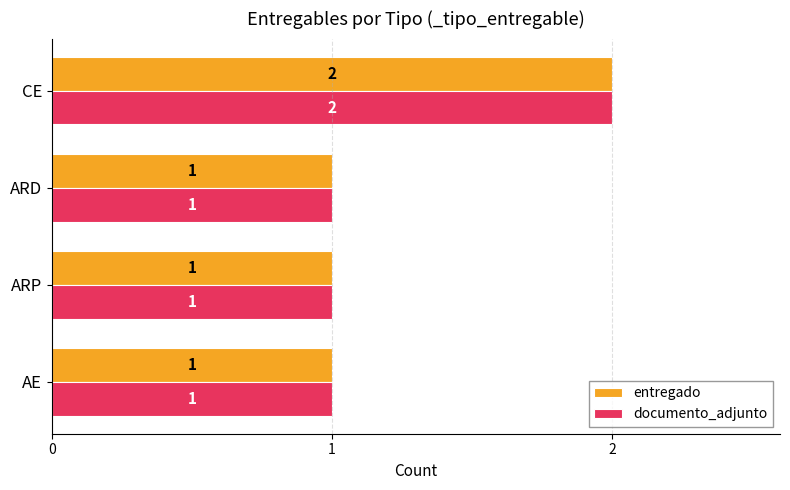

What is the sum of all entregado values?

5